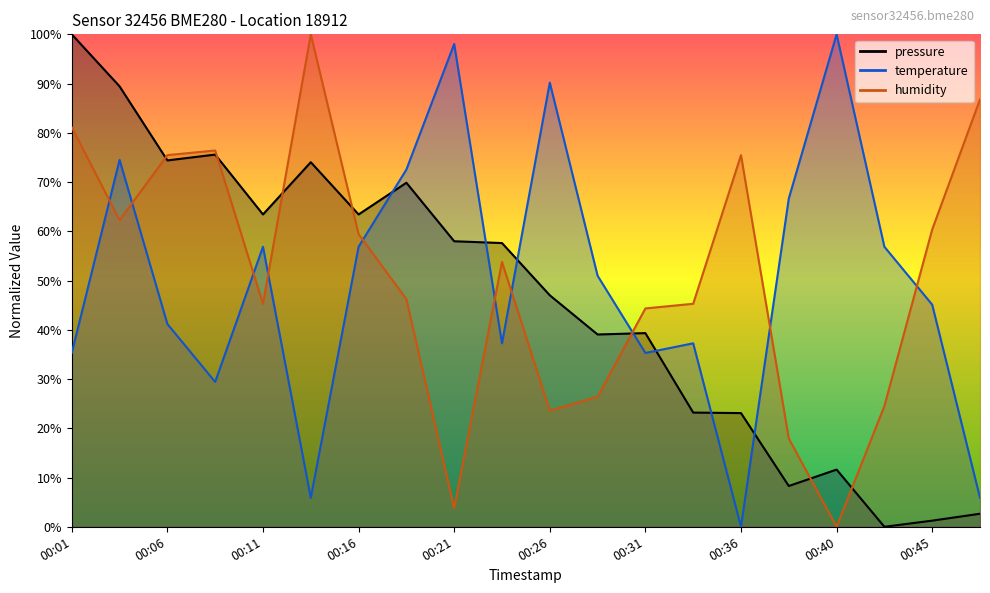

What is the approximate value of pressure at 00:38?

8.3